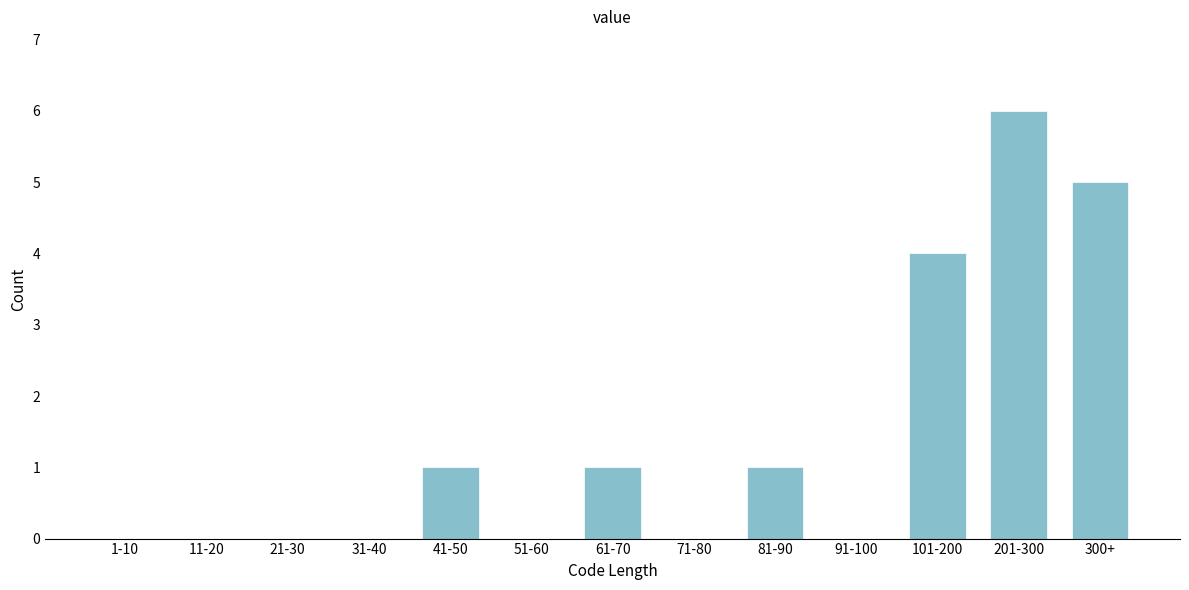

Reading right to left, transcribe all the data shown in this chart.

300+=5	201-300=6	101-200=4	91-100=0	81-90=1	71-80=0	61-70=1	51-60=0	41-50=1	31-40=0	21-30=0	11-20=0	1-10=0